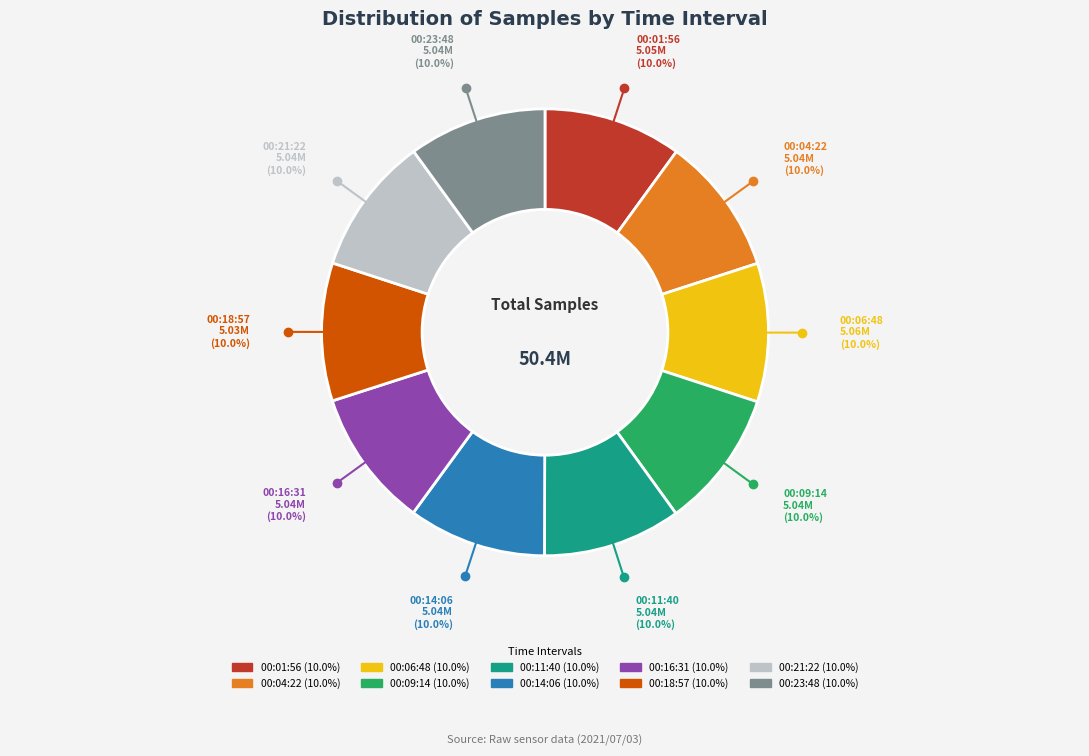

Combined, do 00:14:06 and 00:16:31 account for over 50%?

No